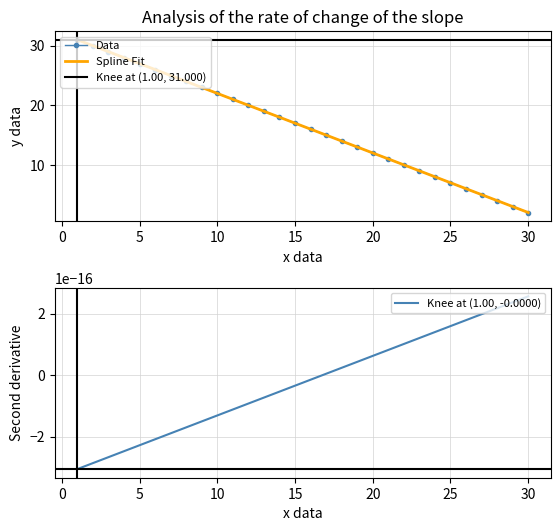

True or false: there are more than 1 points higher than both neighbors.

False